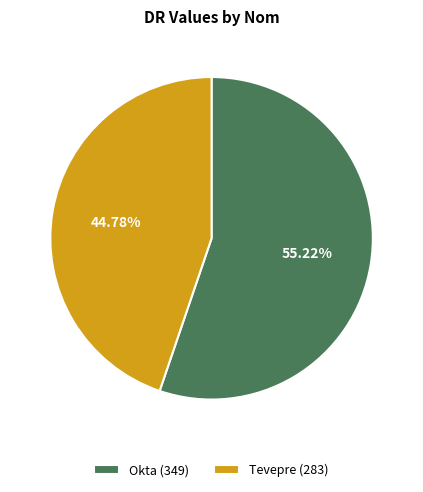

Is it true that Okta is 42% of the pie?

False